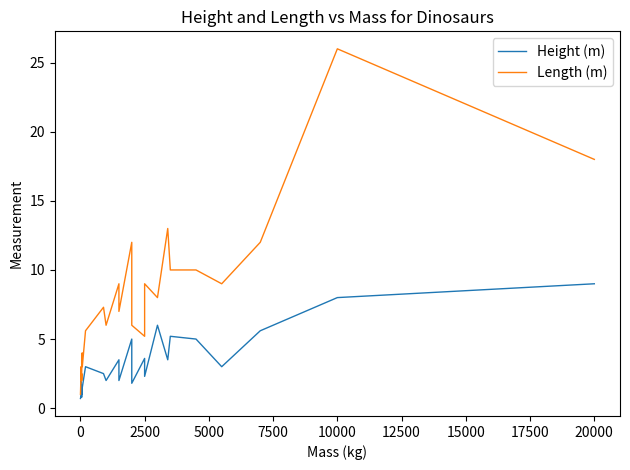

Rank the series by their average value, from highest to lowest.

Length (m), Height (m)